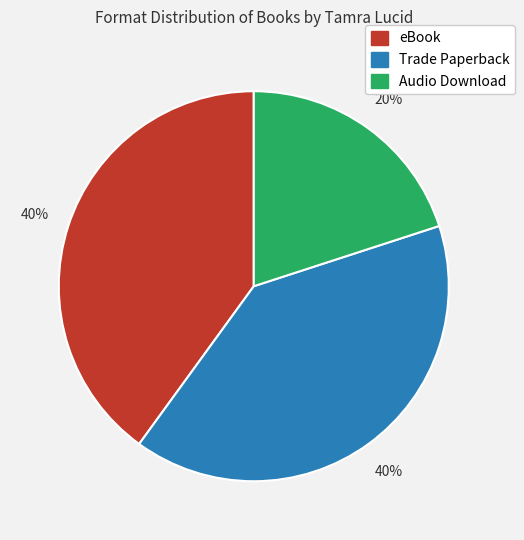

To the nearest percent, what is the combined percentage of eBook and Trade Paperback?

80%